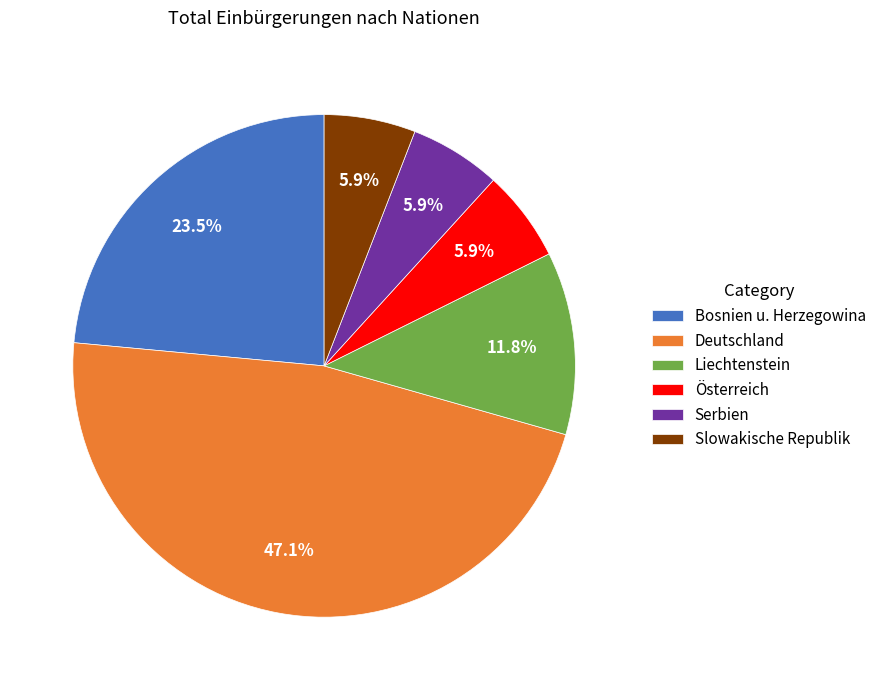

How much of the chart is everything except Österreich?

94.1%